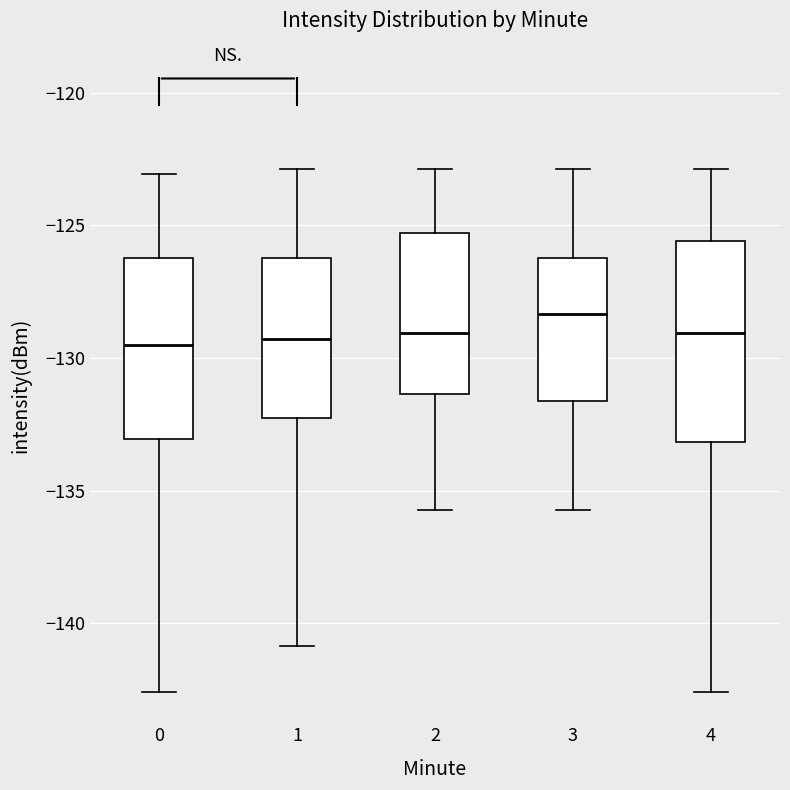

Reading left to right, read every box against the y-axis: the position of its median line, the range the box covers, and the ends of its whiskers. The values are not printed on the chart, so give them approximately, as read against the axis.

0: median -129.5, box -133.0 to -126.0, whiskers -142.5 to -123.0
1: median -129.5, box -132.5 to -126.0, whiskers -141.0 to -123.0
2: median -129.0, box -131.5 to -125.5, whiskers -135.5 to -123.0
3: median -128.5, box -131.5 to -126.0, whiskers -135.5 to -123.0
4: median -129.0, box -133.0 to -125.5, whiskers -142.5 to -123.0